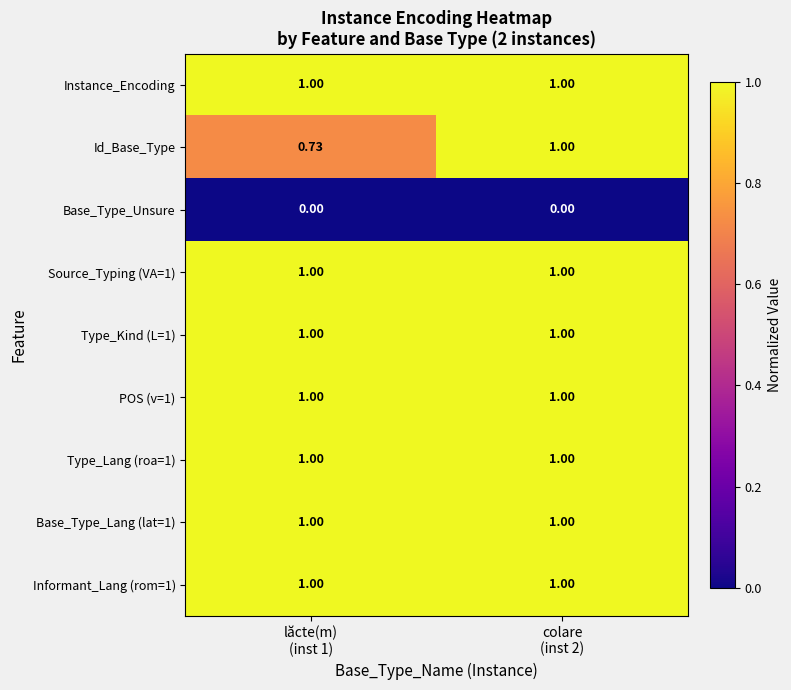

Which series has the widest spread of values?

Id_Base_Type